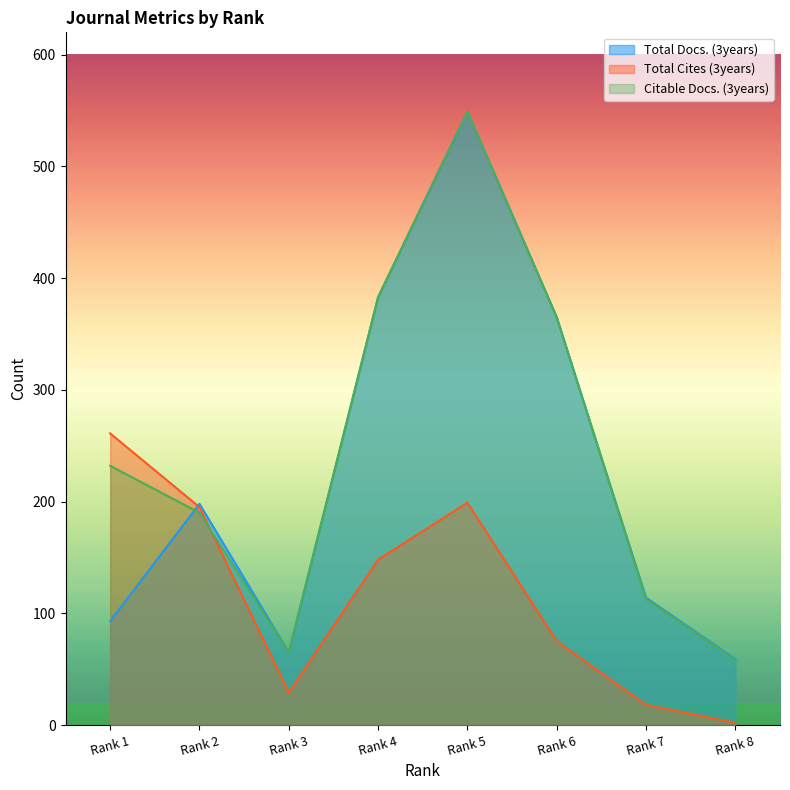

What is the sum of all Citable Docs. (3years) values?

1955